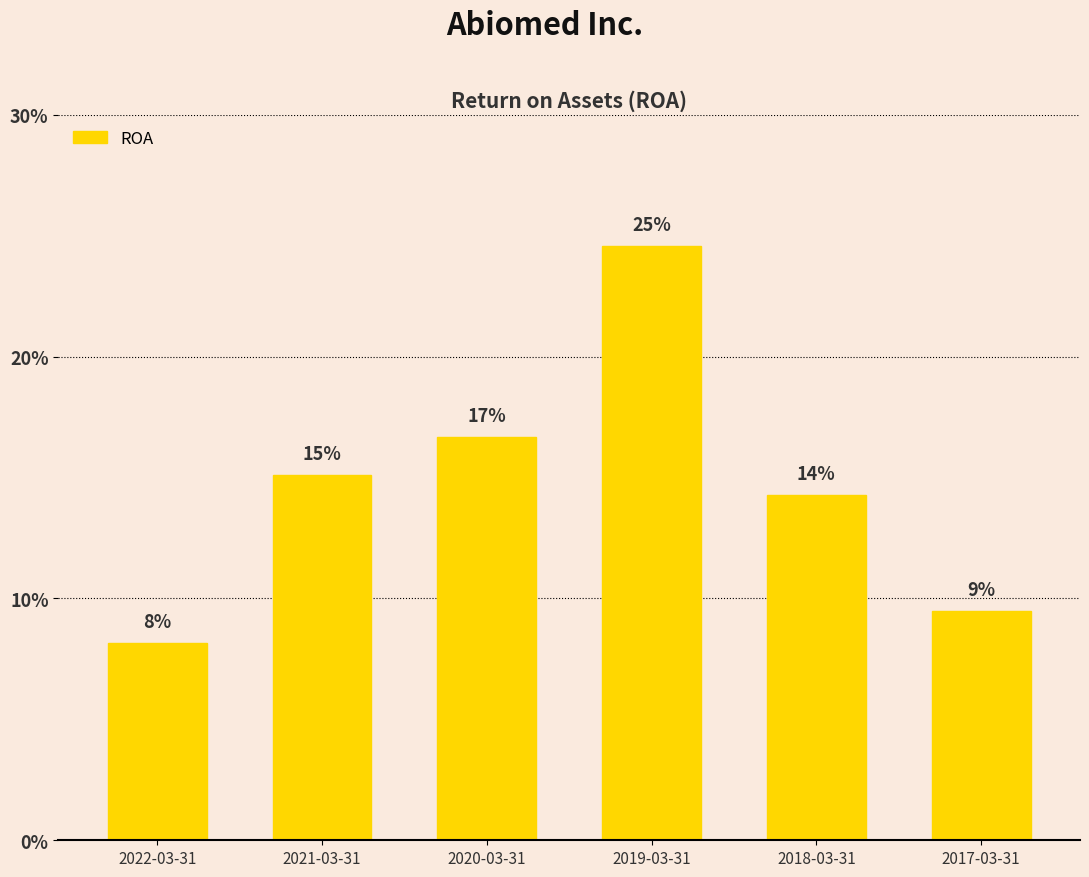

Which has a higher value, 2017-03-31 or 2020-03-31?

2020-03-31